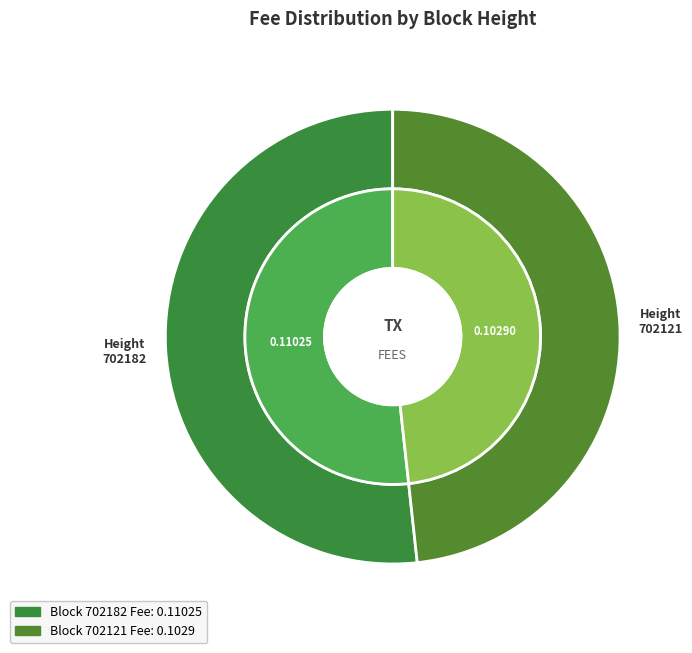

What portion of the pie excludes 702182?

48.3%